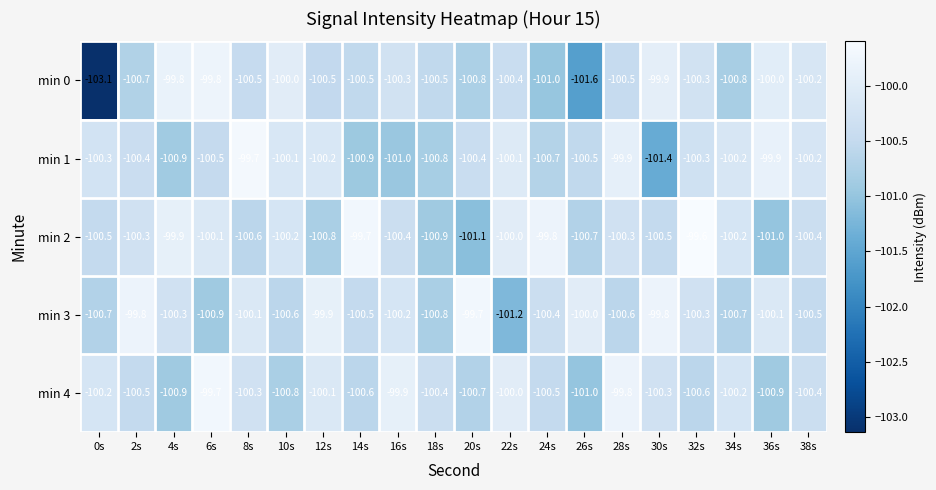

What is the difference between the second highest and minimum values in the min 2 series?

1.4